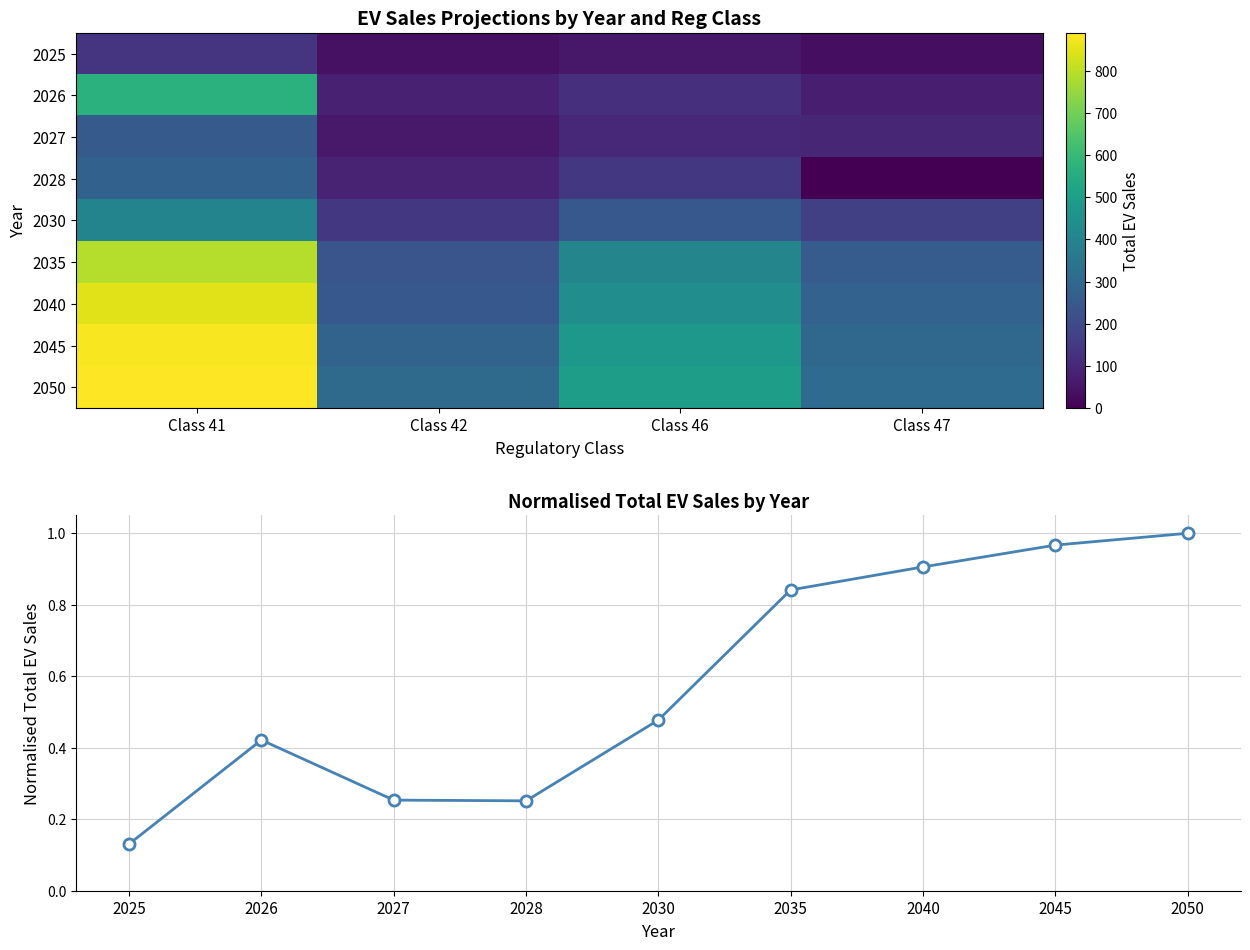

How many values in the 2040 series are below 437?

2